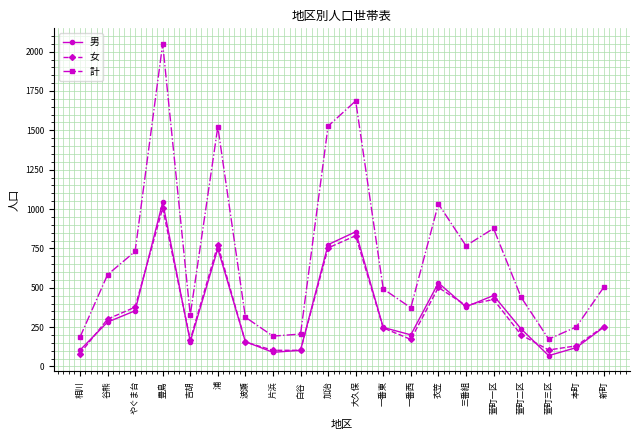

What is the value of the 計 point at the 2nd from the left?

583